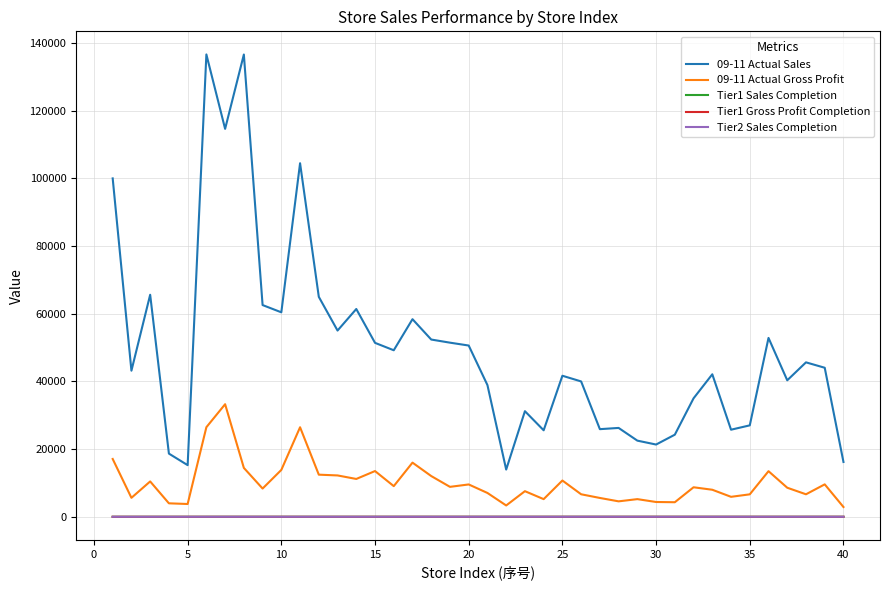

Which series has the largest total across all categories?

09-11 Actual Sales